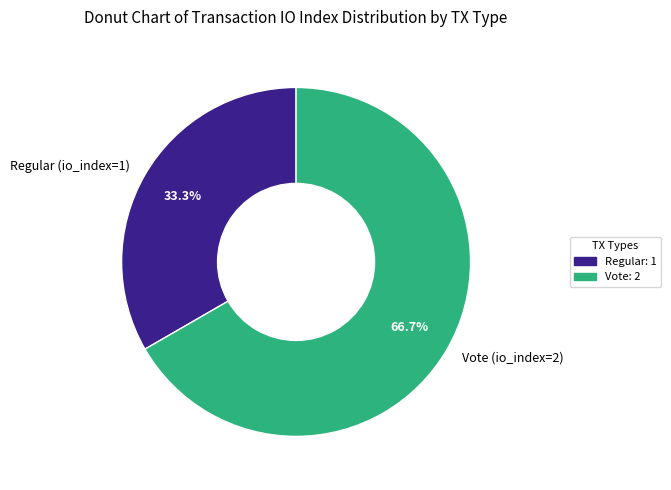

What percentage is NOT represented by Regular (io_index=1)?

66.7%